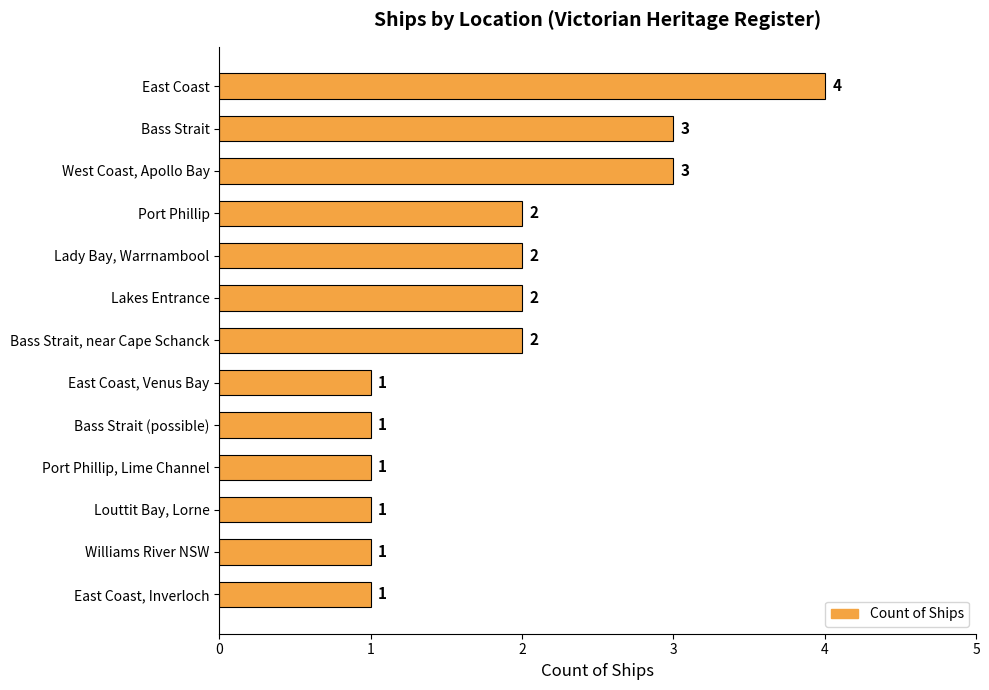

What is the sum of the values at East Coast and Lakes Entrance?

6